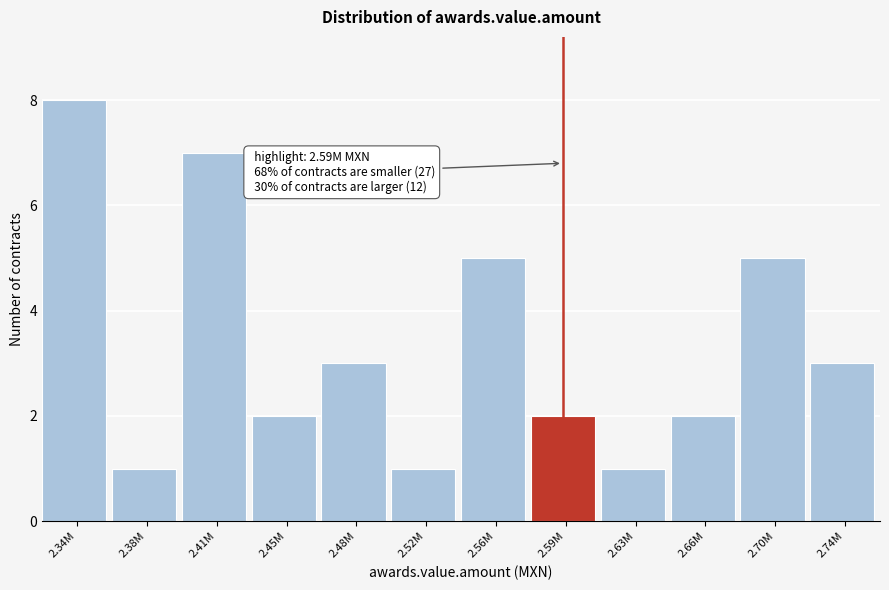

Reading left to right, what are all the values shown in this chart?

2.34M=8	2.38M=1	2.41M=7	2.45M=2	2.48M=3	2.52M=1	2.56M=5	2.59M=2	2.63M=1	2.66M=2	2.70M=5	2.74M=3